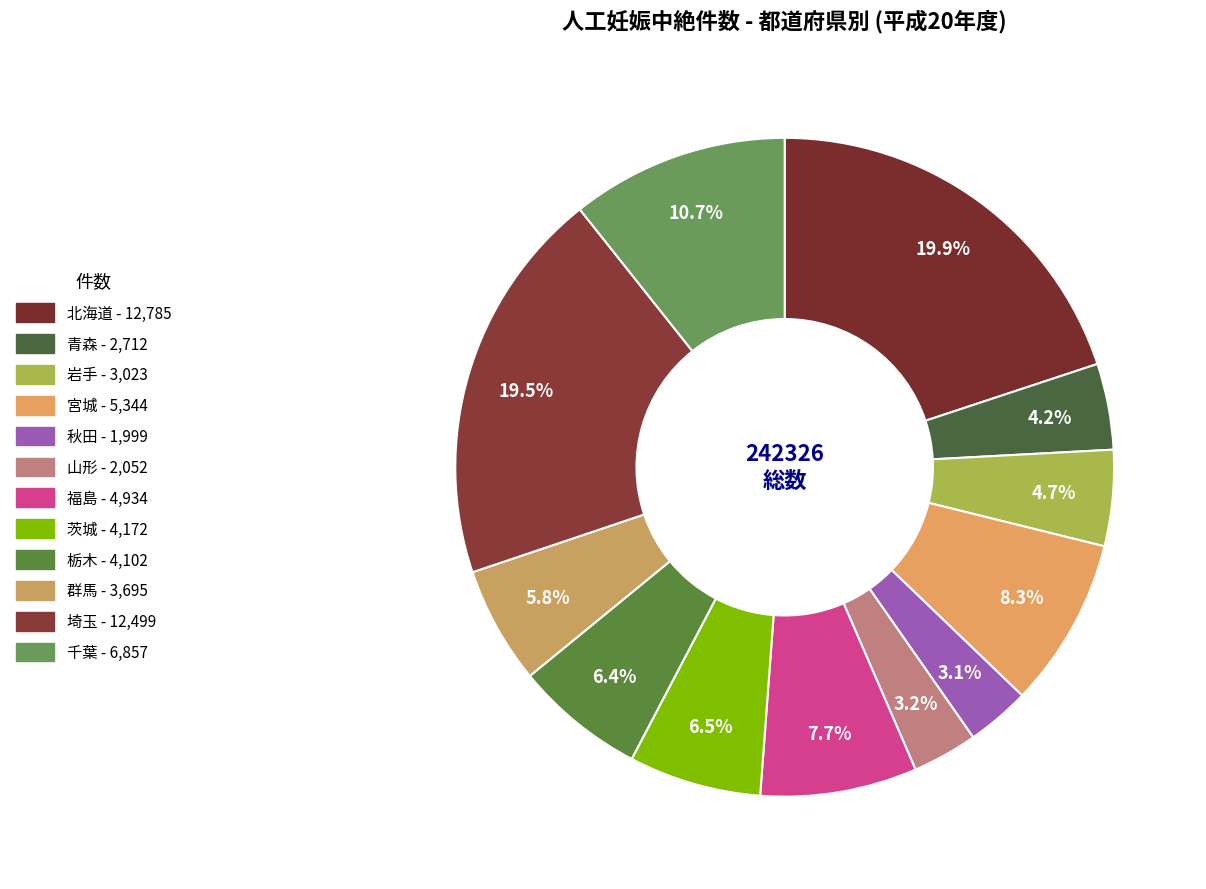

How many slices are in this pie chart?

12